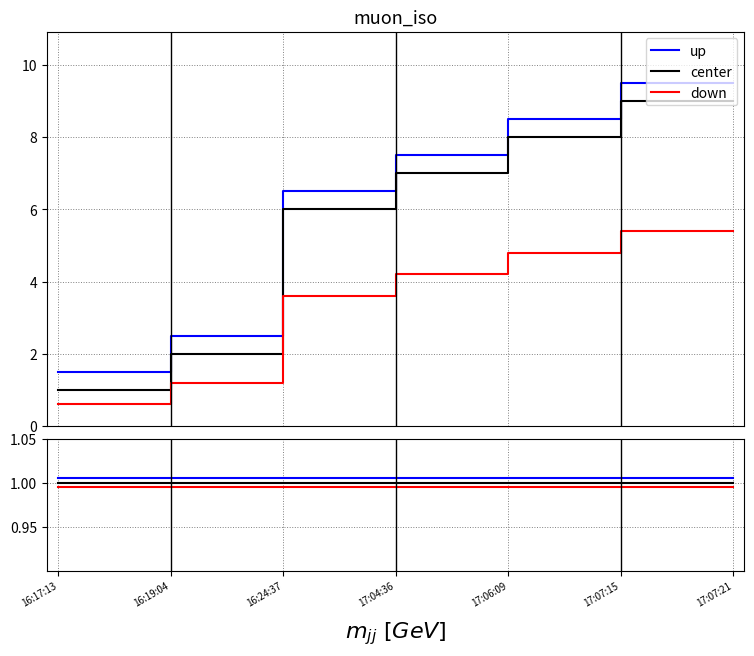

True or false: down and center cross at least once.

False